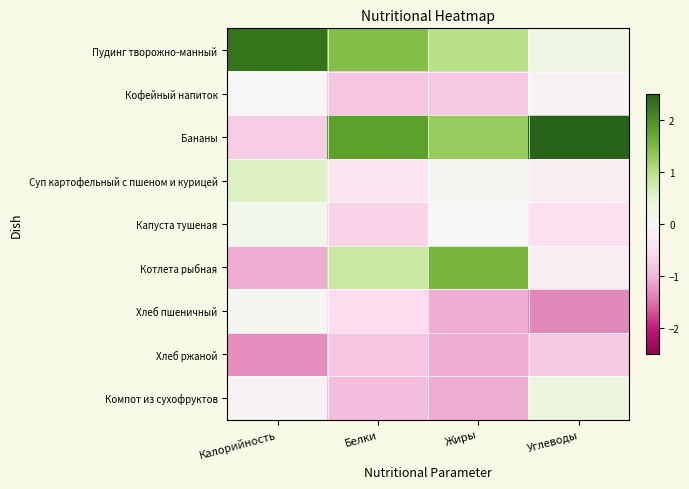

What is the spread (max minus min) of values at Калорийность?

3.6